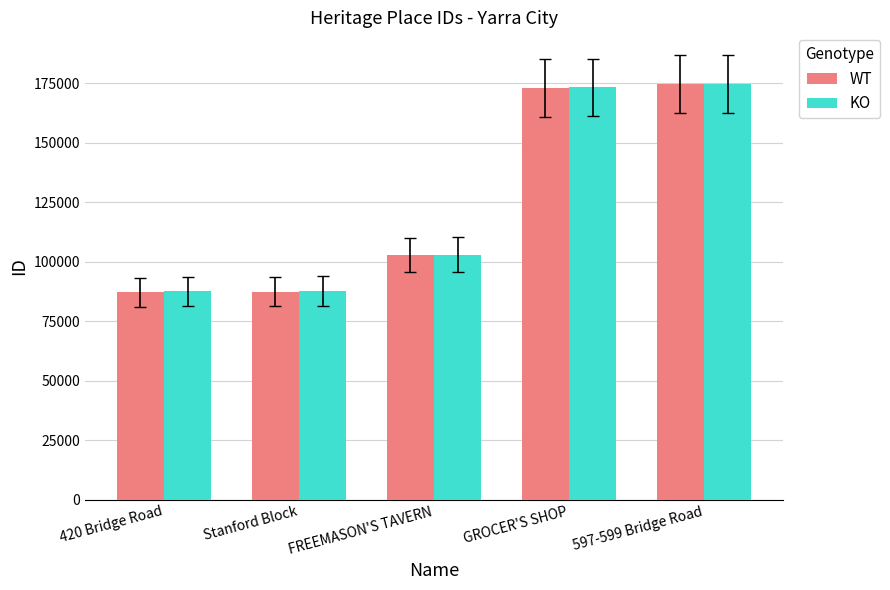

What is the smallest value displayed?

87114